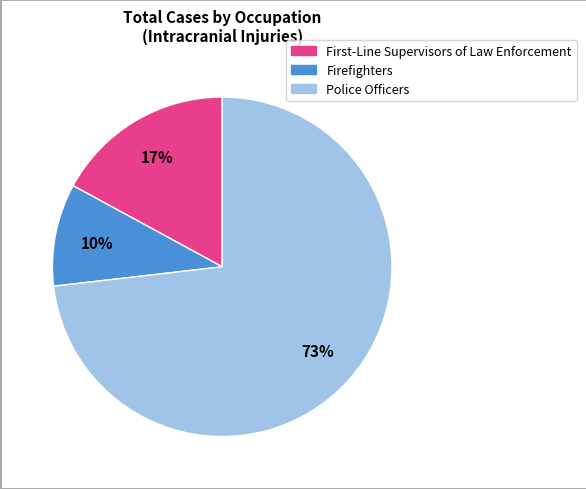

Which slice is the largest?

Police Officers